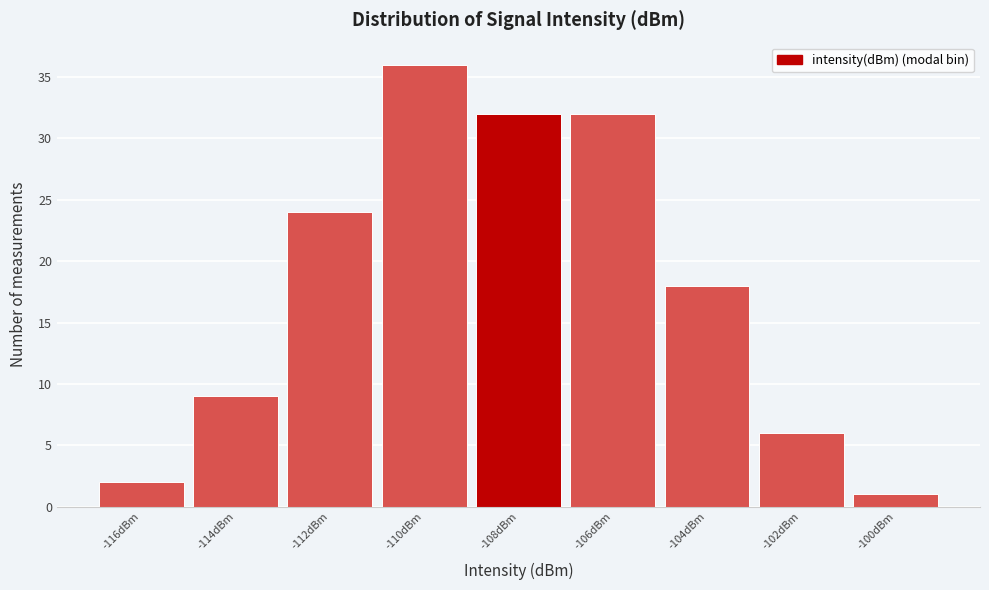

Reading left to right, what are all the values shown in this chart?

2	9	24	36	32	32	18	6	1